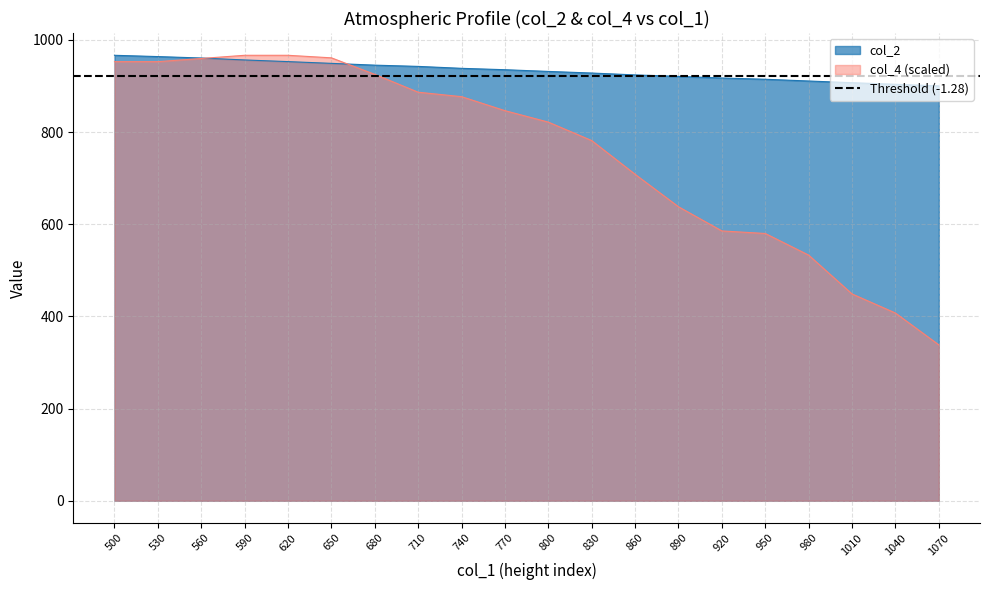

At which category does the chart reach its minimum across all series?

1070